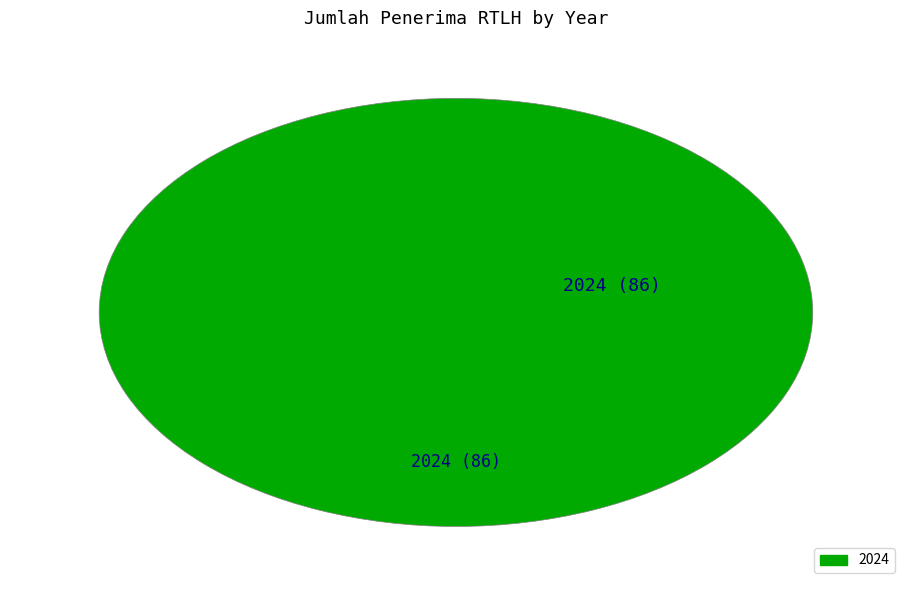

Is there any slice that represents more than half of the pie?

Yes